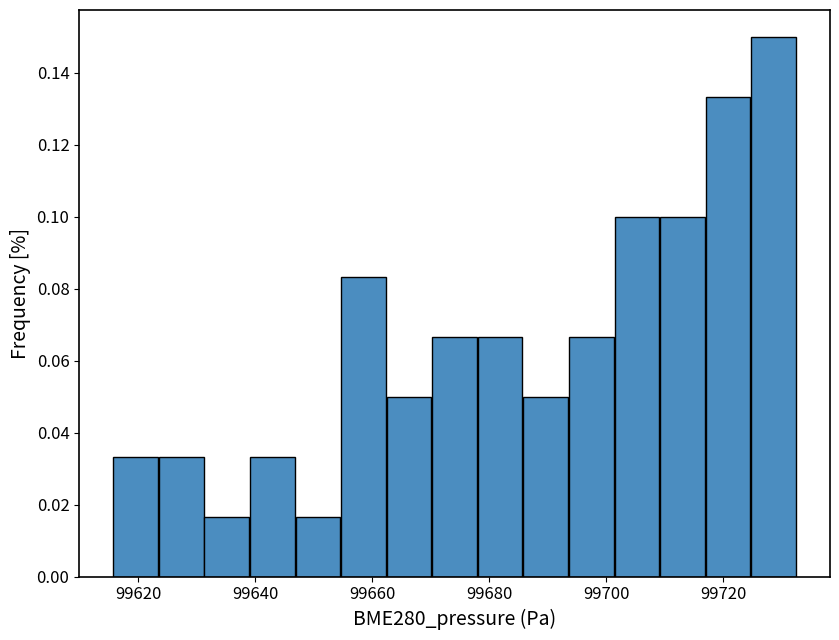

Read against the x-axis, roughly where is the centre of the tallest bar?

99728